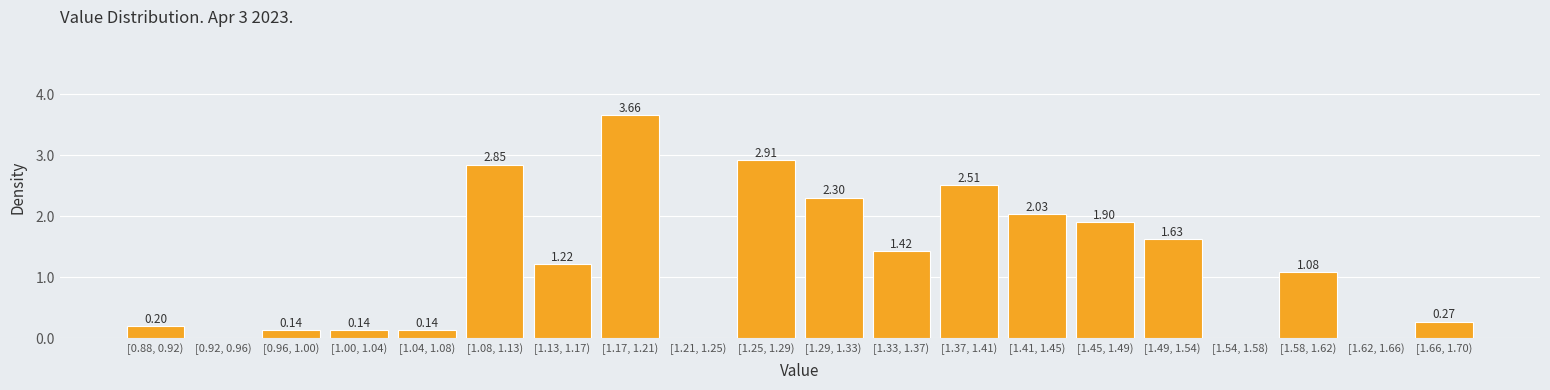

Approximately how many times larger is the value at [1.08, 1.13) compared to [1.17, 1.21)?

0.8